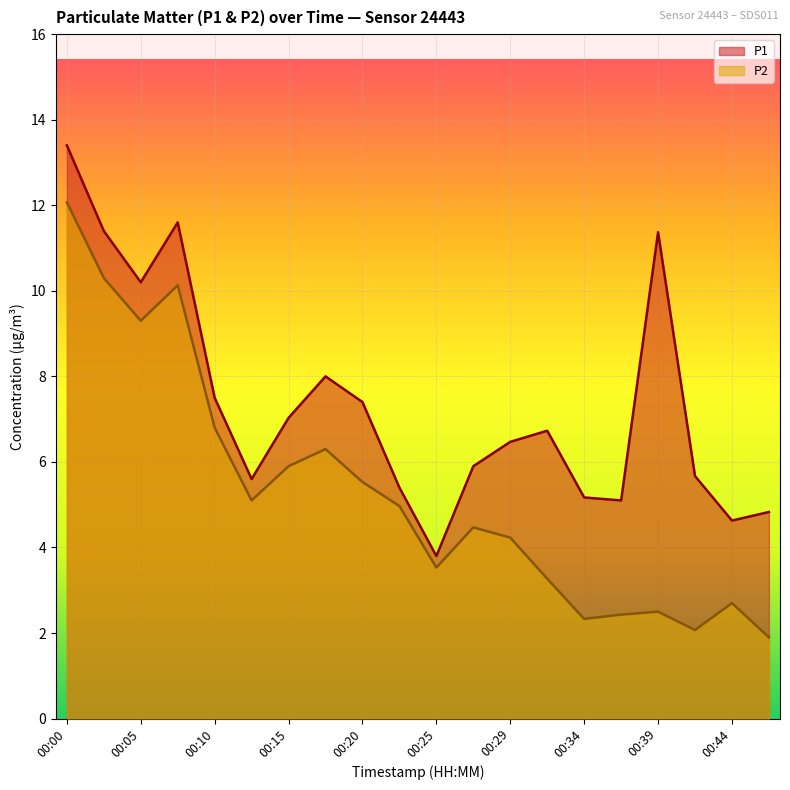

What is the maximum value for P1?

13.4